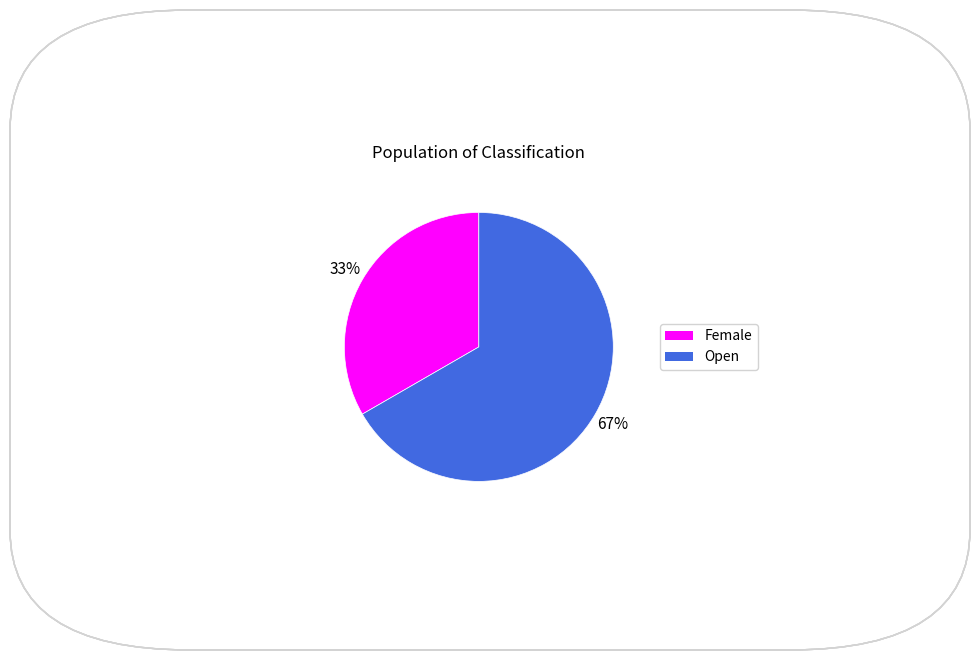

Which category accounts for the majority?

Open